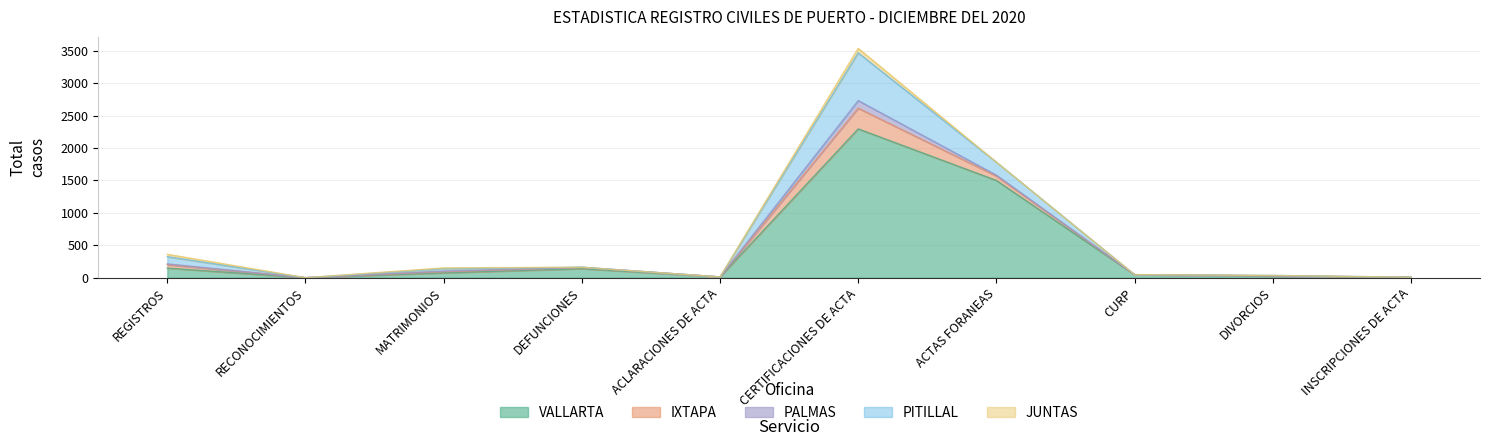

At which label is PALMAS closest to 58?

ACTAS FORANEAS